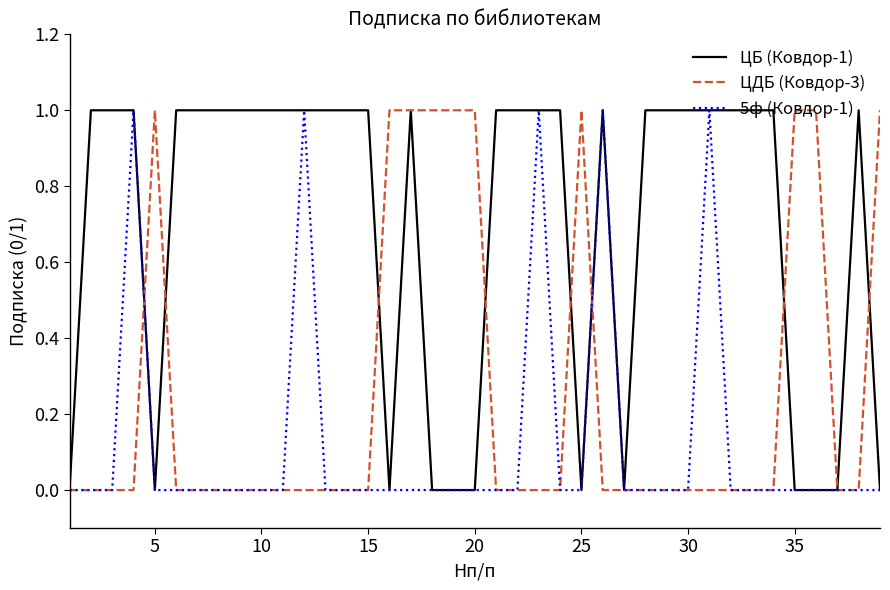

Rank the series by their average value, from highest to lowest.

ЦБ (Ковдор-1), ЦДБ (Ковдор-3), 5ф (Ковдор-1)